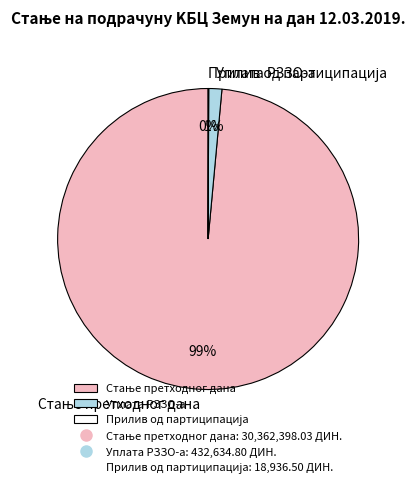

Is there a majority slice in this chart?

Yes